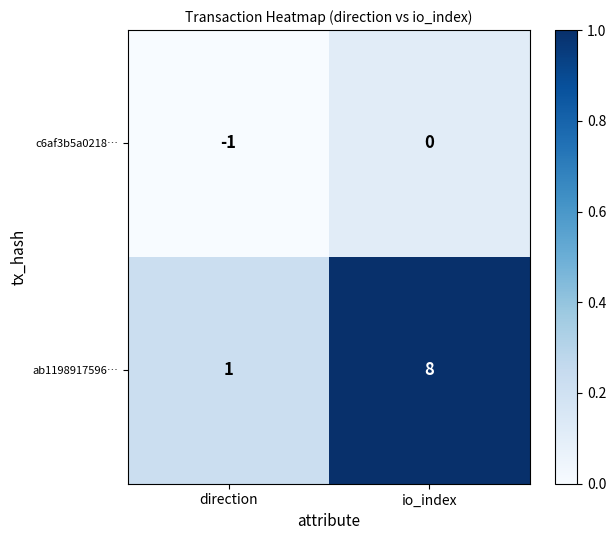

What is the difference between the highest and lowest values at io_index?

8